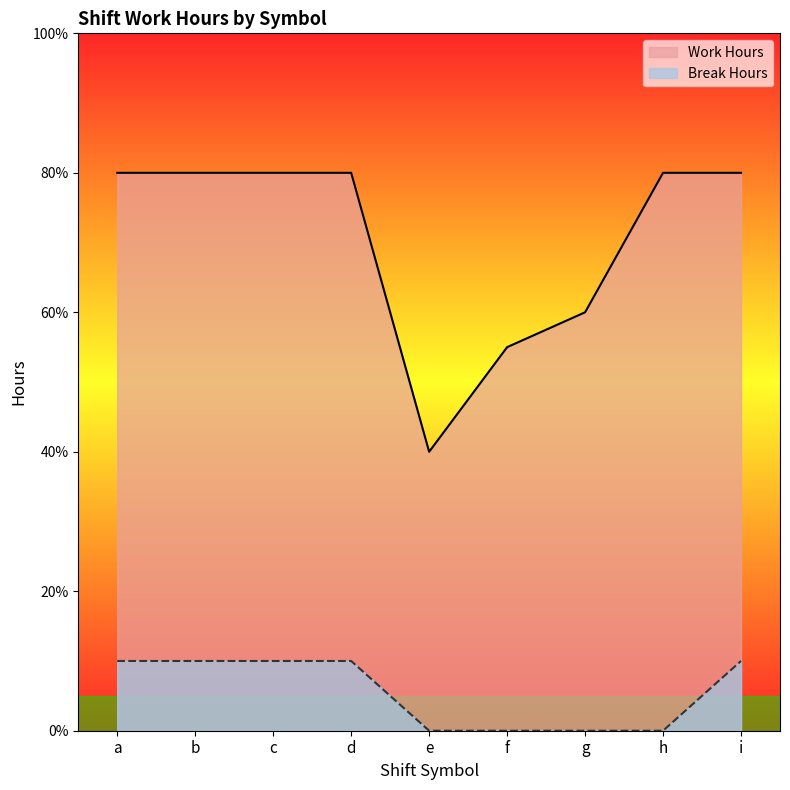

What is the value of the Break Hours point at the 2nd from the left?

1.0